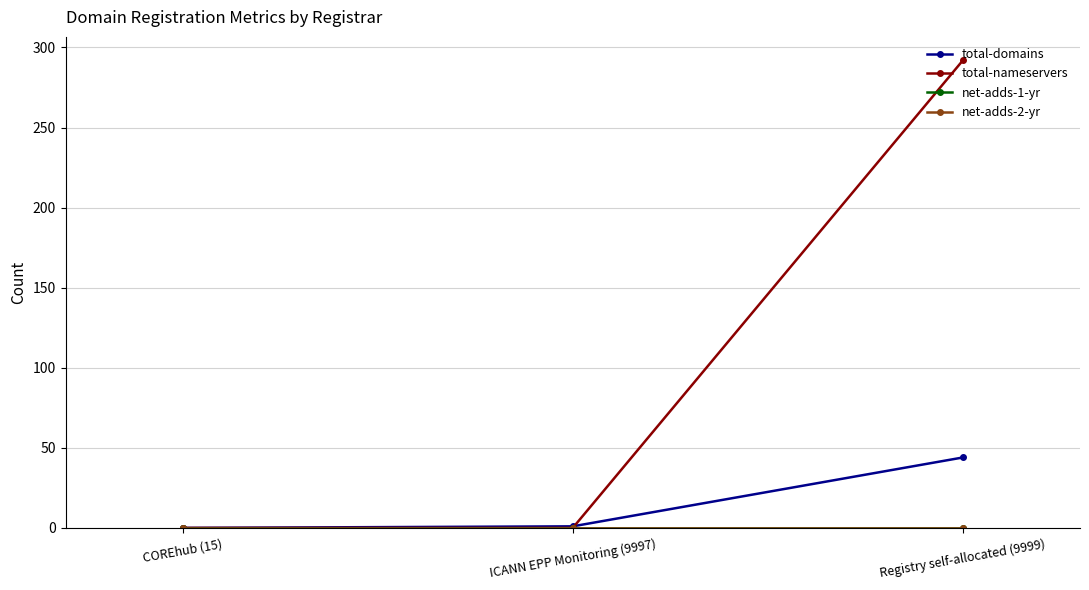

What is the label of the 3rd point from the right?

COREhub (15)